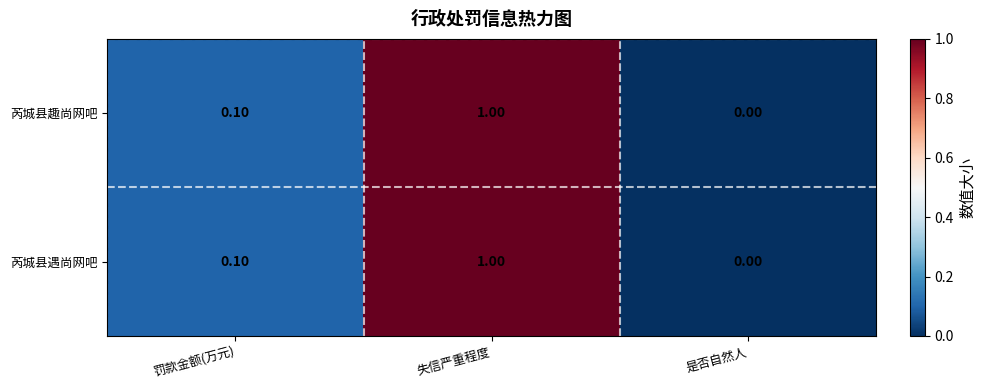

List the labels in order of 芮城县趣尚网吧 value, smallest first.

是否自然人, 罚款金额(万元), 失信严重程度